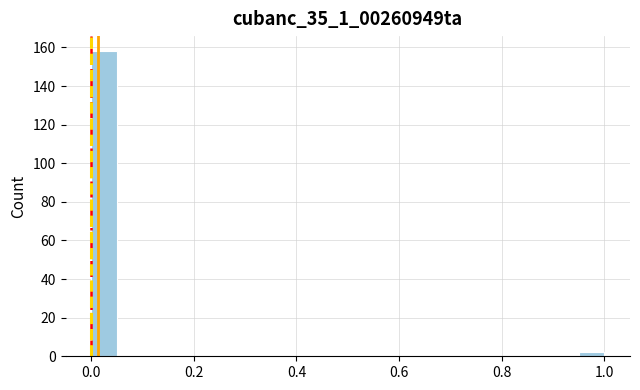

Around what value on the x-axis is the tallest bar? Give the approximate position of its centre, as read against the axis.

0.02